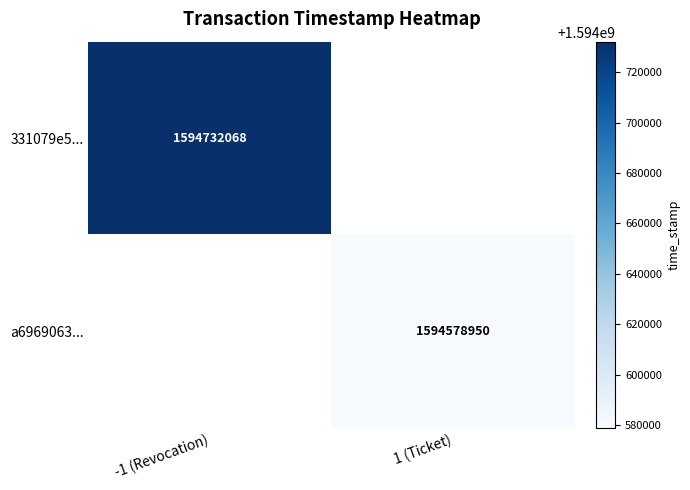

How many series are shown in this chart?

2